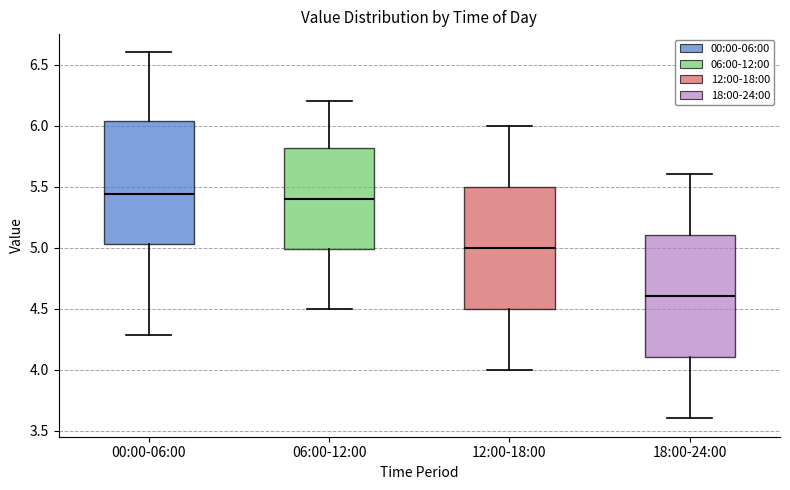

Where does the lower whisker of the box for 00:00-06:00 end on the y-axis? The values are not printed on the chart, so give them approximately, as read against the axis.

4.30